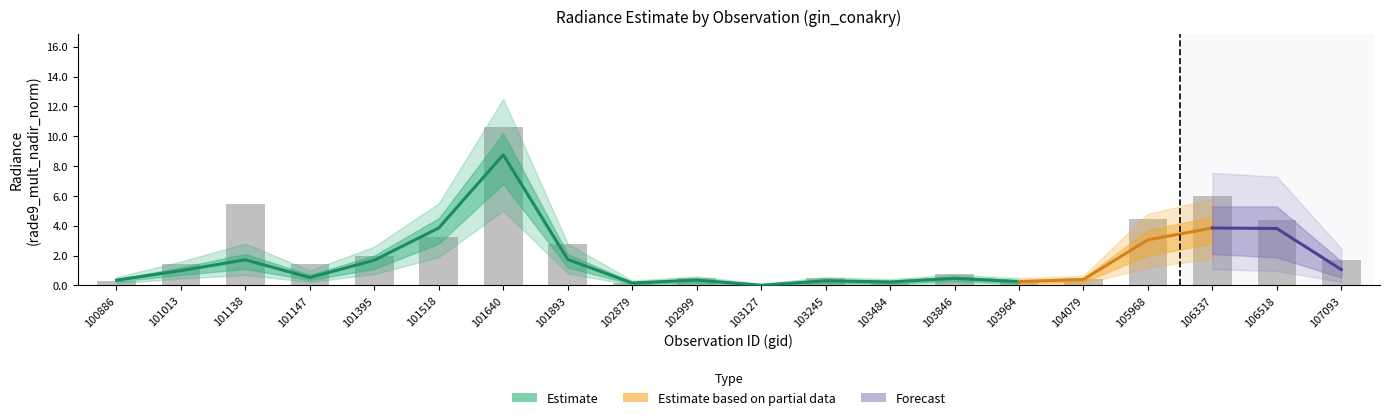

At which category is the sum across all series the highest?

101640